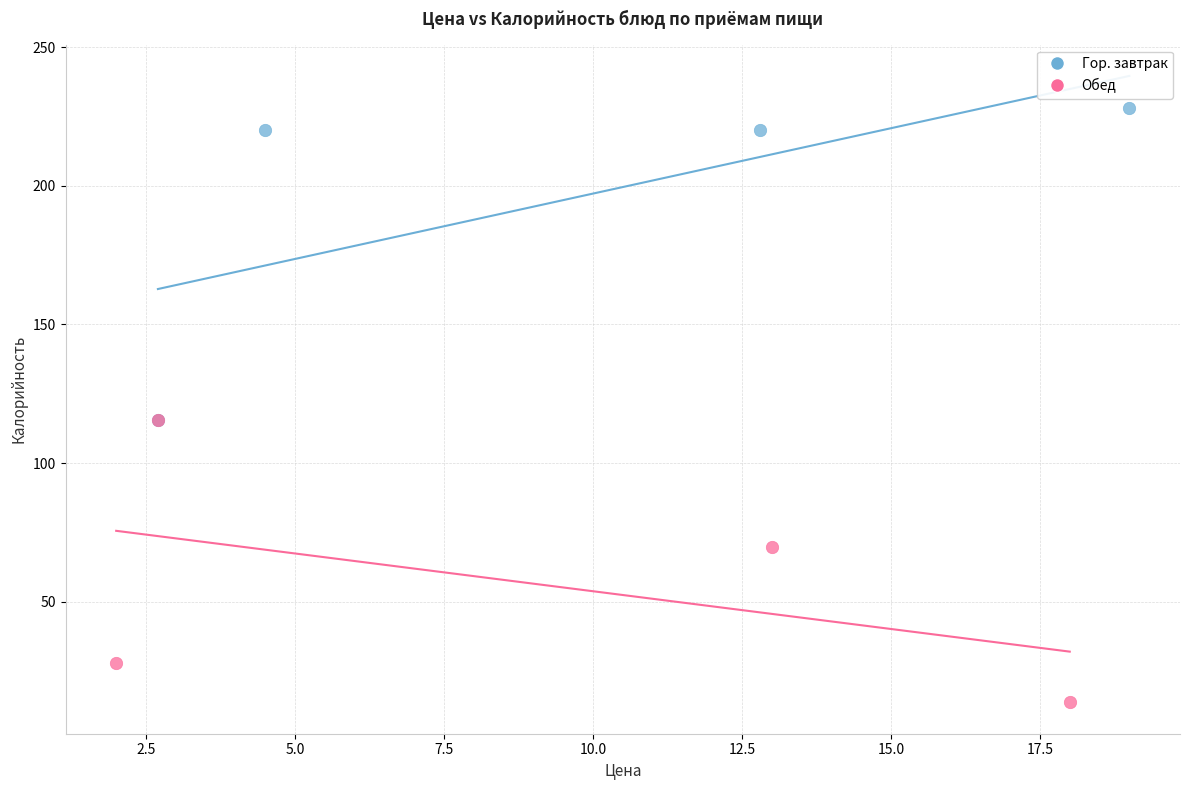

Which series contains the highest Y value?

Гор. завтрак